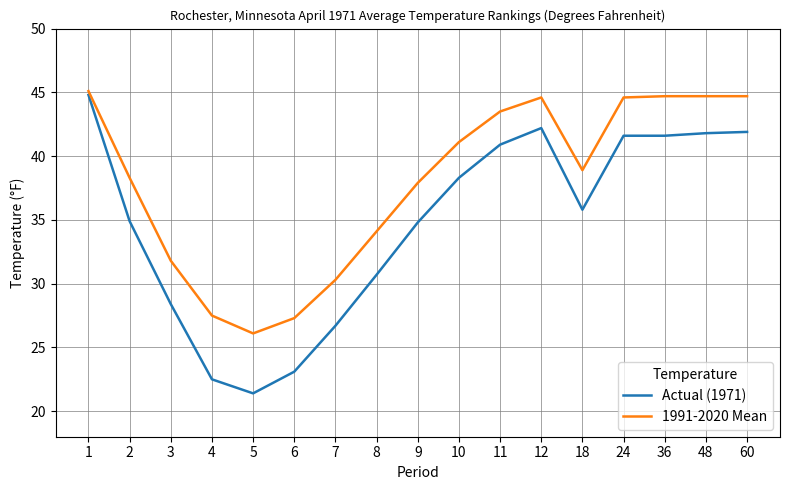

True or false: 1991-2020 Mean has a value of 26.1 at 5.

True